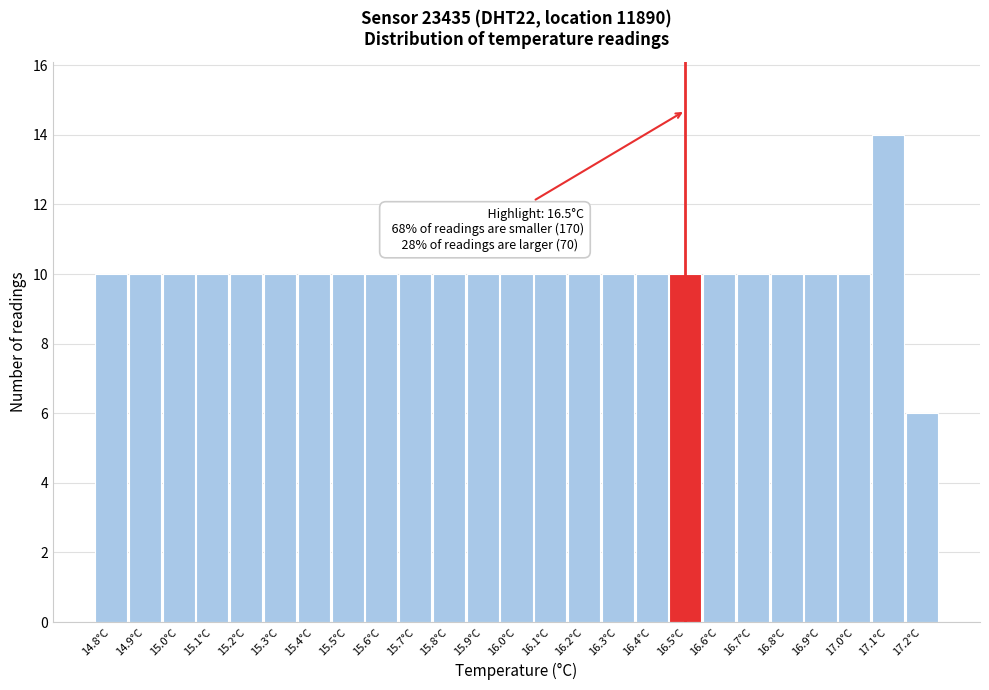

Which range on the x-axis has the tallest bar?

17.05 to 17.15